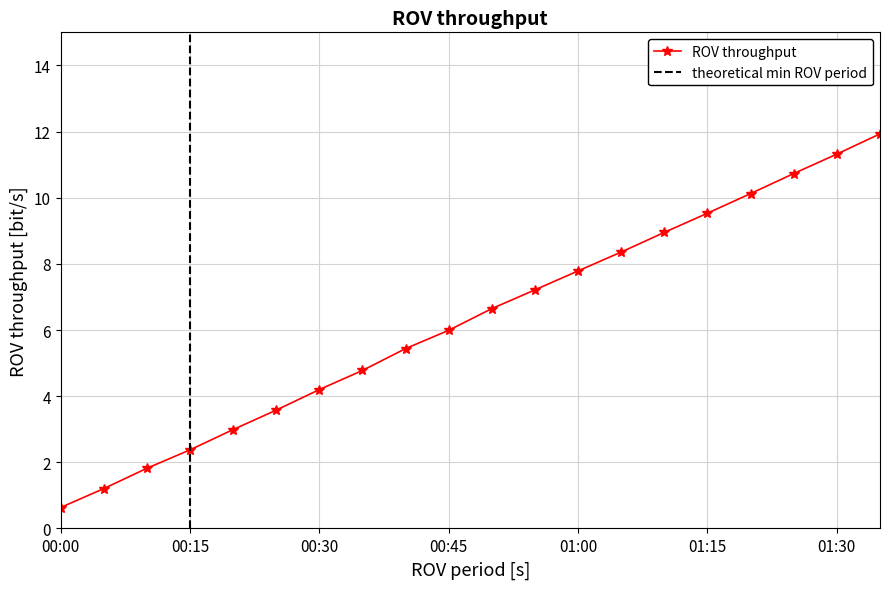

True or false: ROV throughput has more than 1 interior local peaks.

False